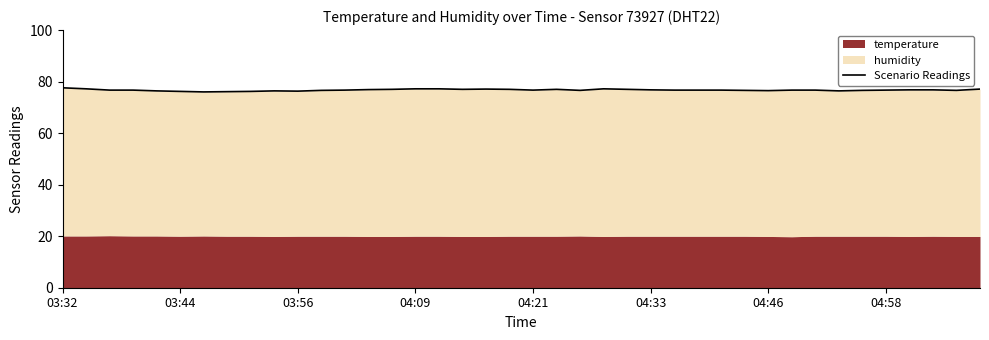

What is the minimum value shown in the chart?

76.0